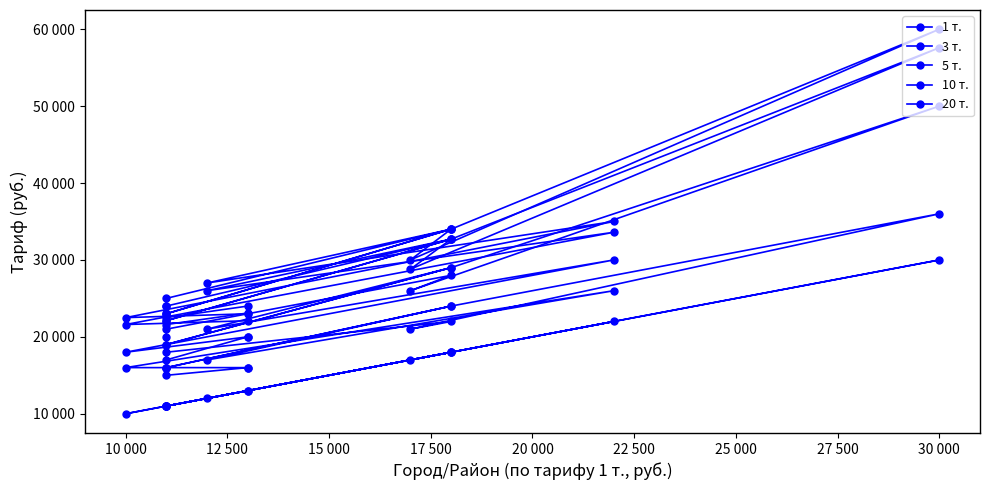

Rank the series by their maximum value, from highest to lowest.

10 т., 20 т., 5 т., 3 т., 1 т.